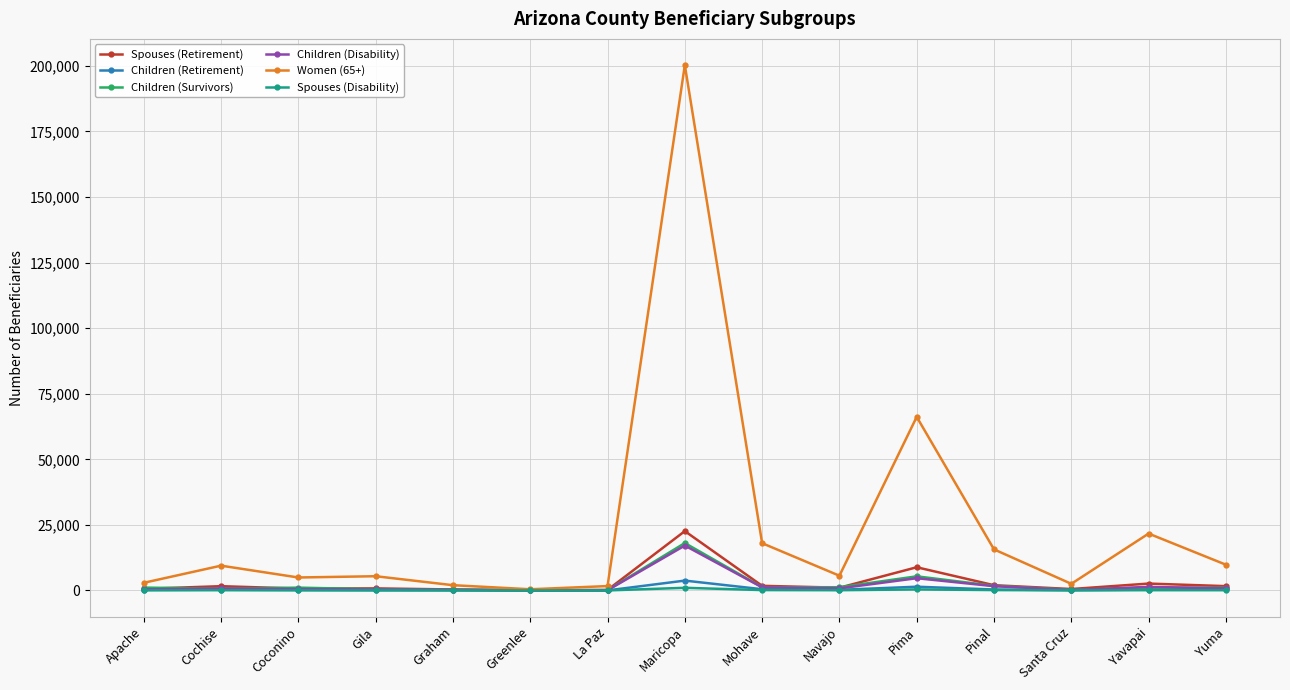

What is the maximum value shown in the chart?

200260